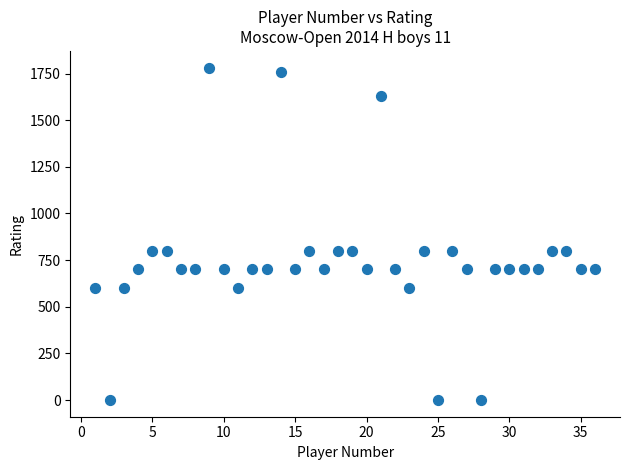

What is the range of X values (max minus min)?

35